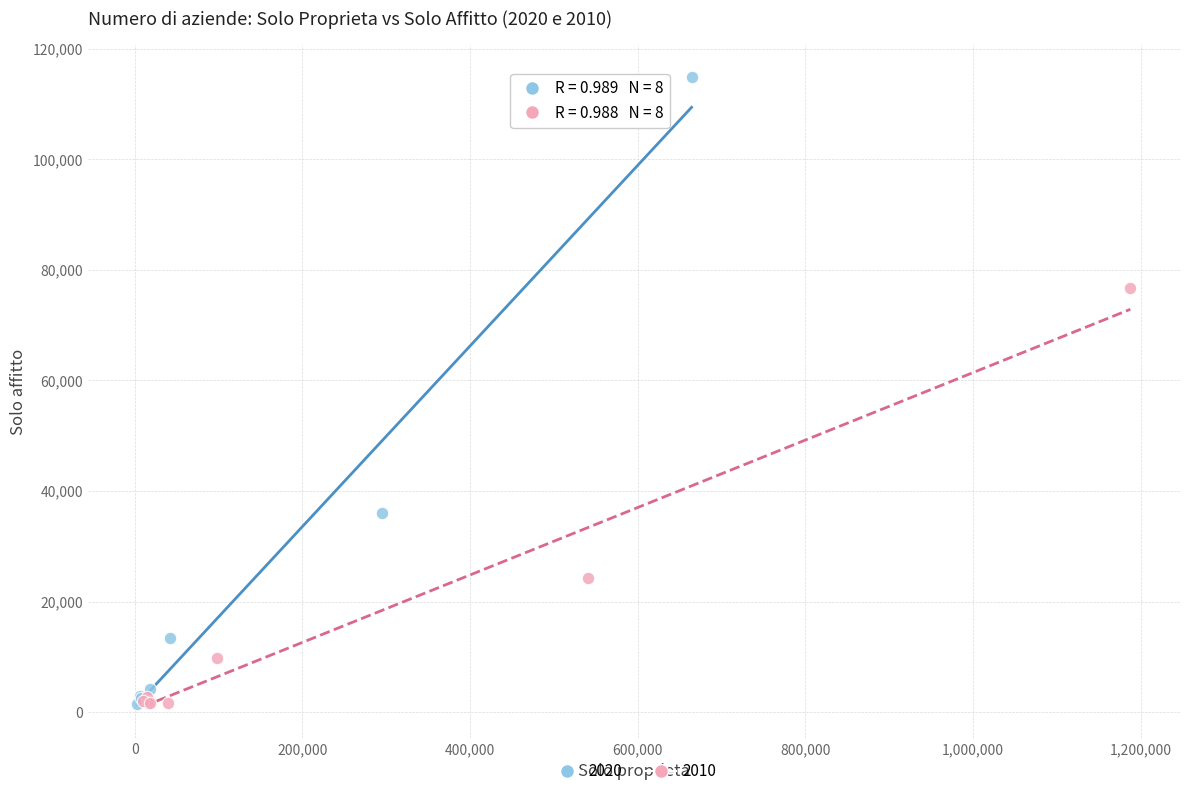

Which series has the largest Y range (max minus min)?

2020